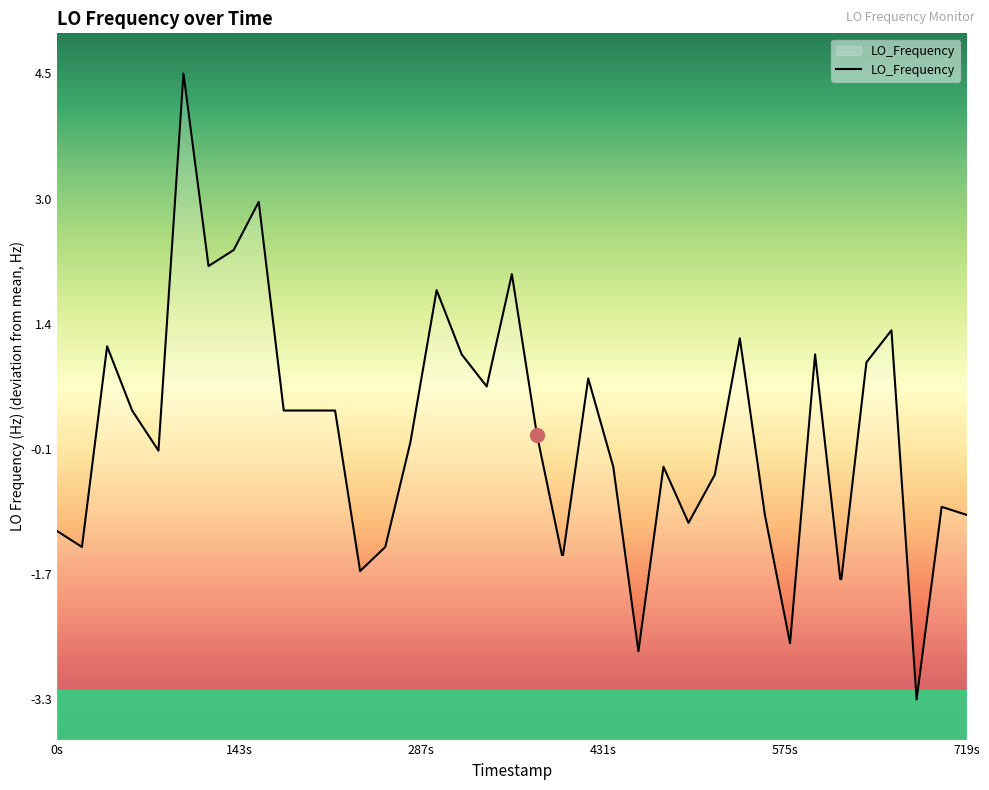

What is the smallest value displayed?

-3.3